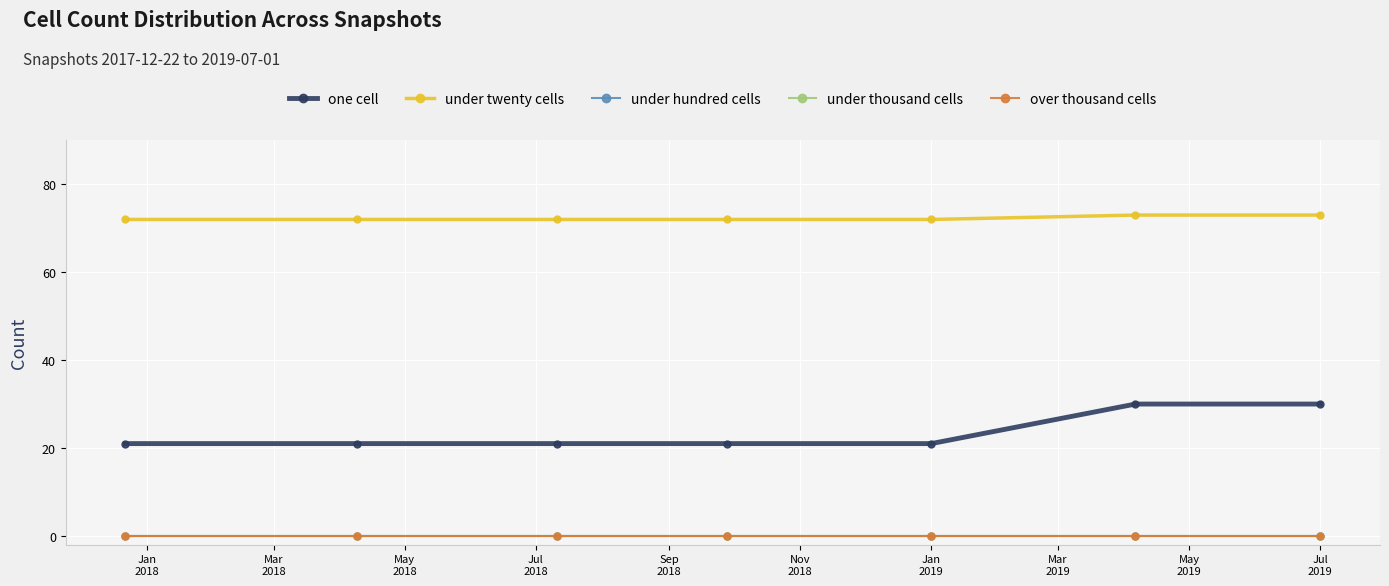

Is this an area chart (filled region under the line)?

No